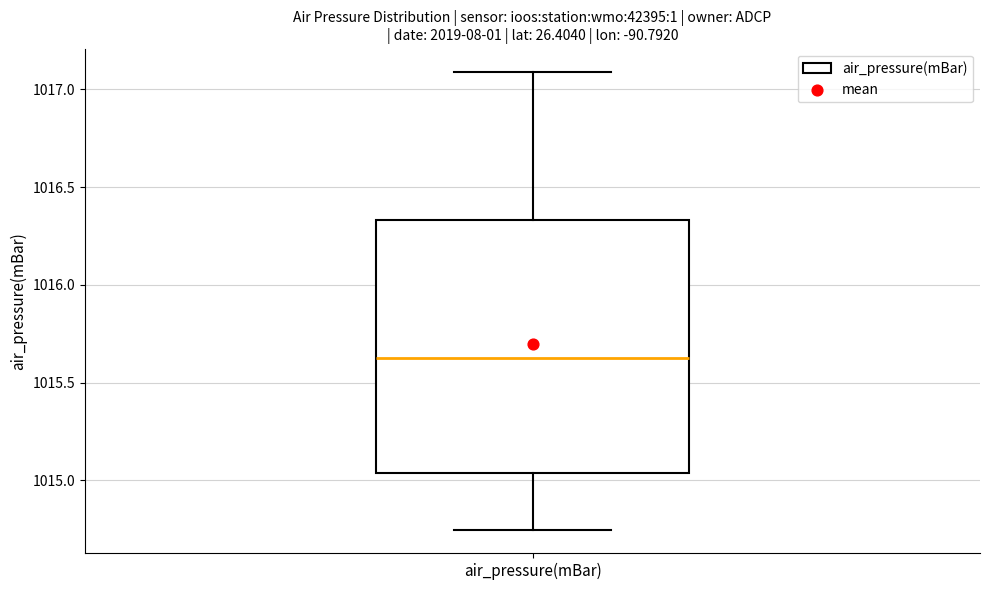

Where does the median line of the box for air_pressure(mBar) sit on the y-axis? The values are not printed on the chart, so give them approximately, as read against the axis.

1015.65